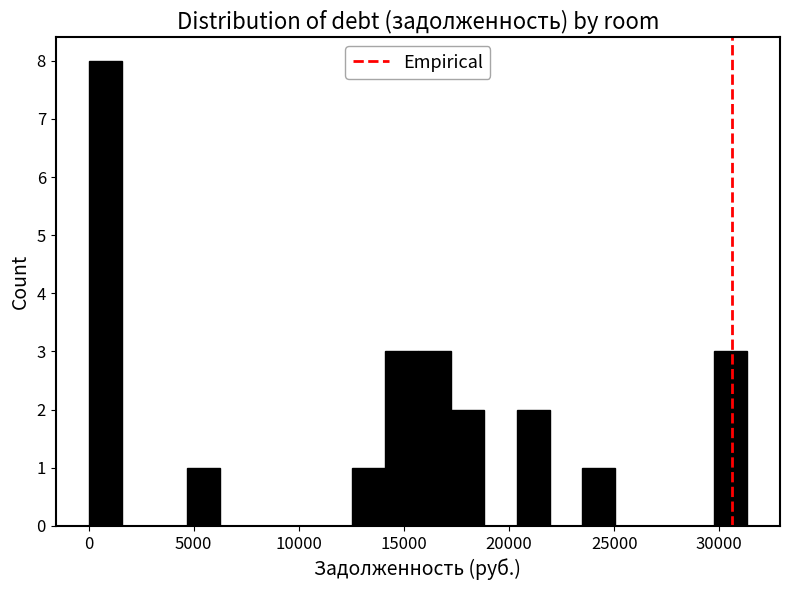

Around what value on the x-axis is the tallest bar? Give the approximate position of its centre, as read against the axis.

1000